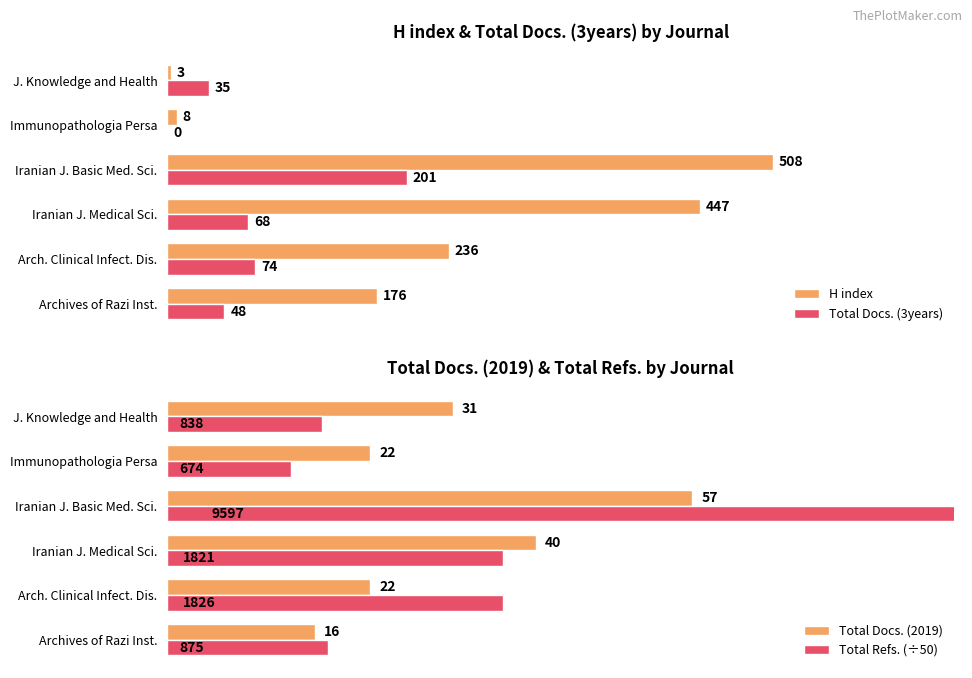

What is the lowest value of the Total Docs. (2019) series?

16.0